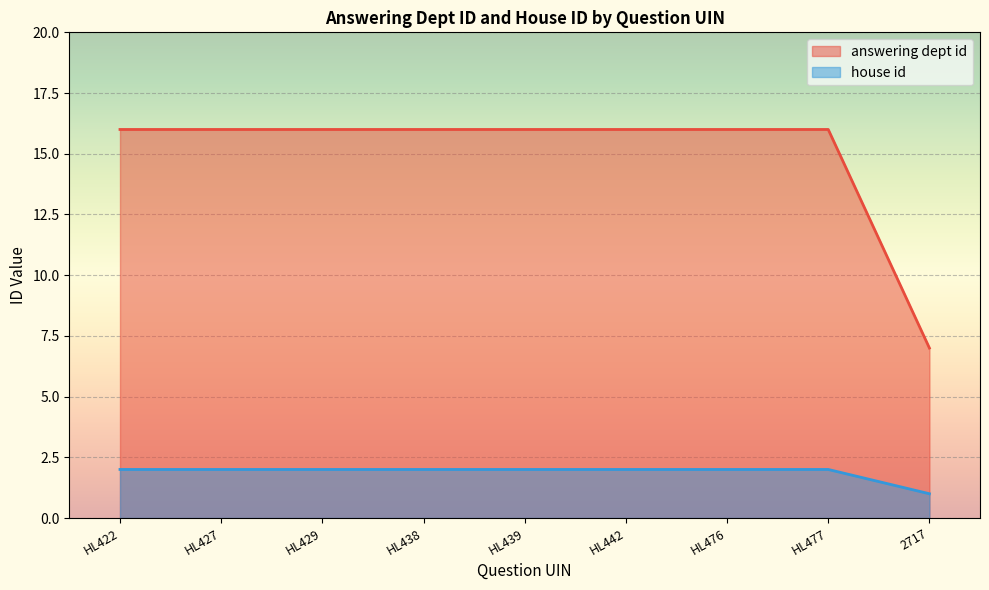

Which series has the largest total across all categories?

answering dept id